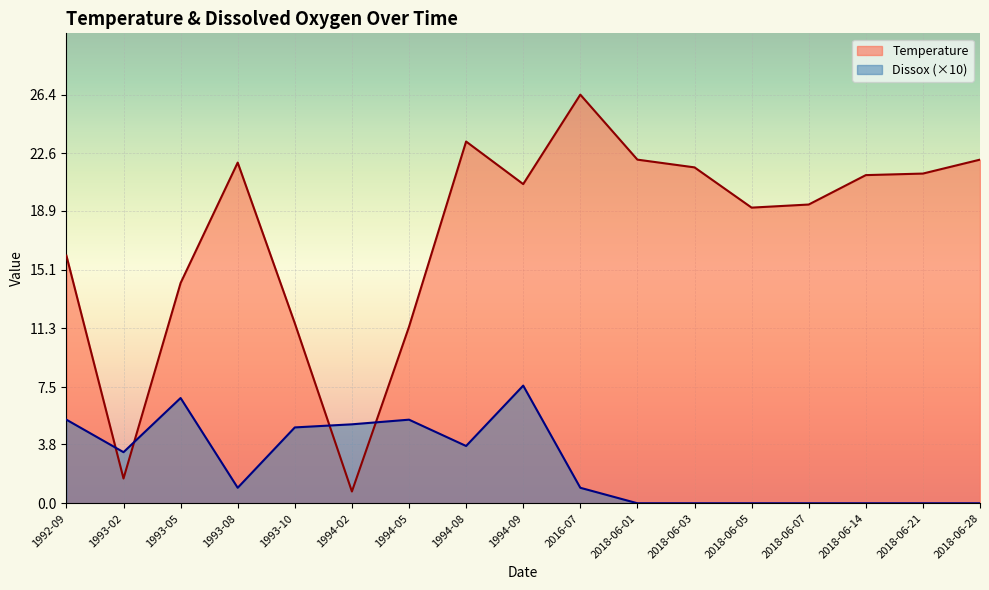

Count the number of categories in the chart.

17